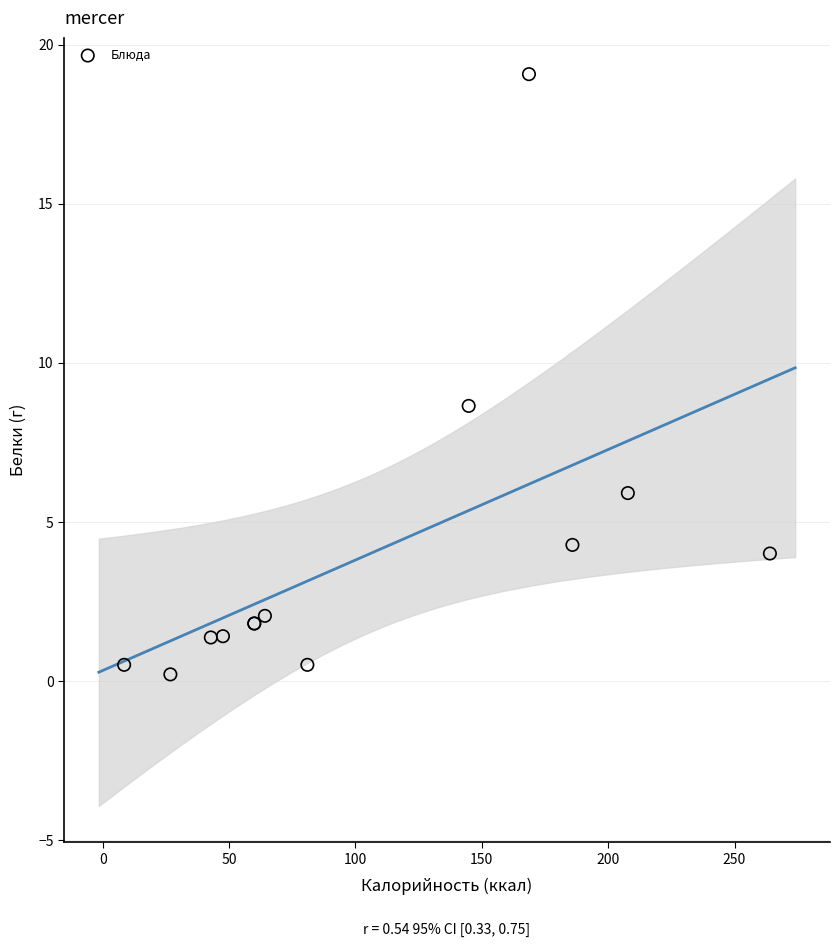

What Y value in the scatter plot is closest to 9?

8.6